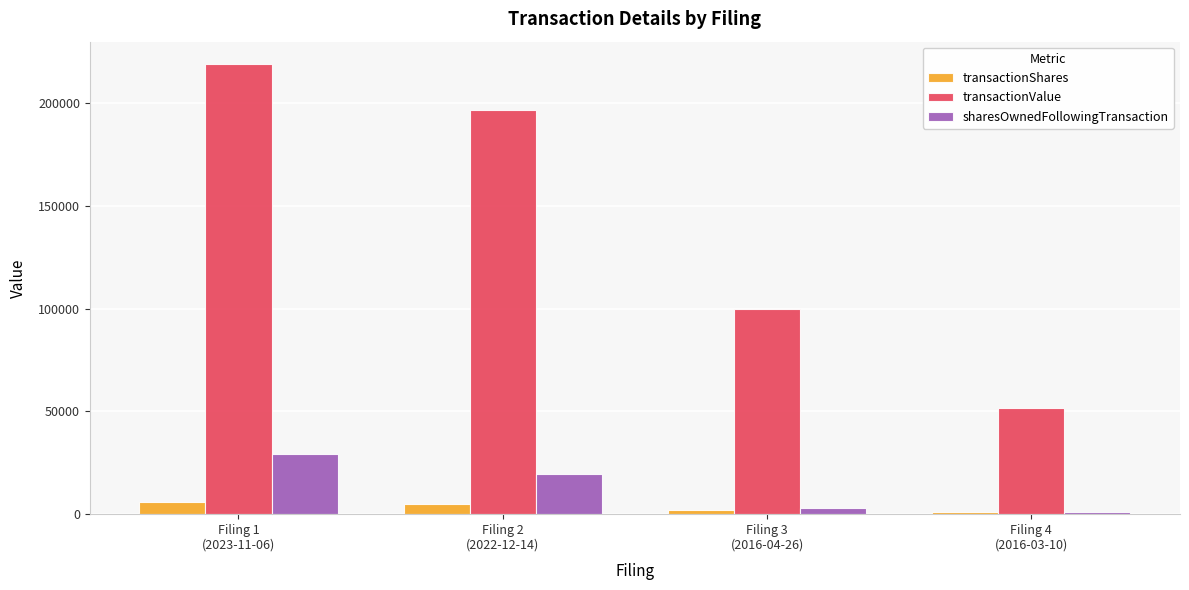

What is the minimum value shown in the chart?

900